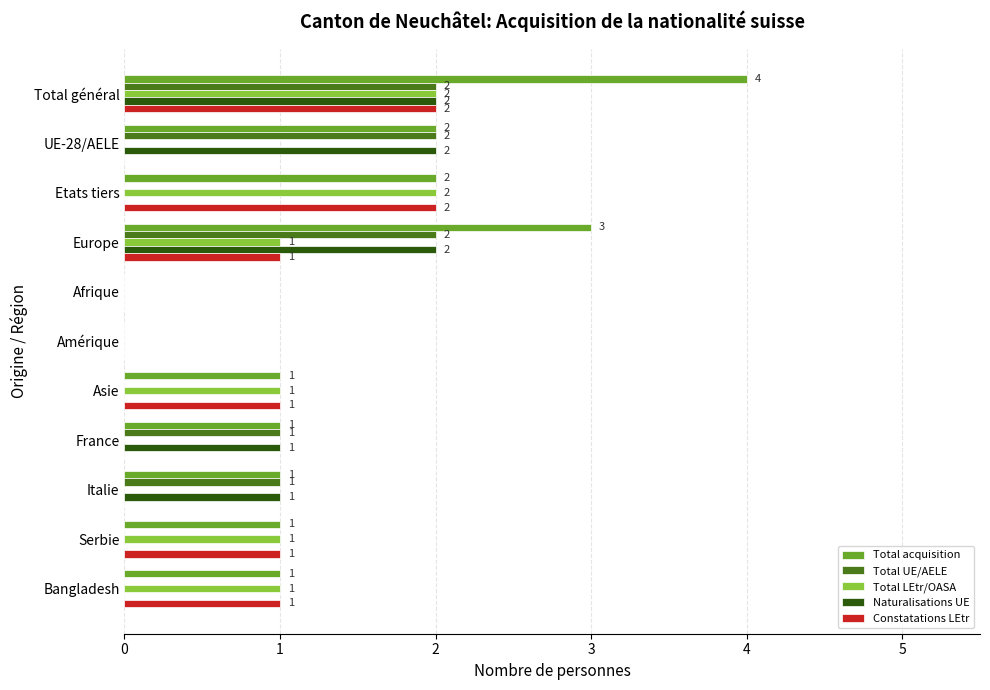

What is the maximum value shown in the chart?

4